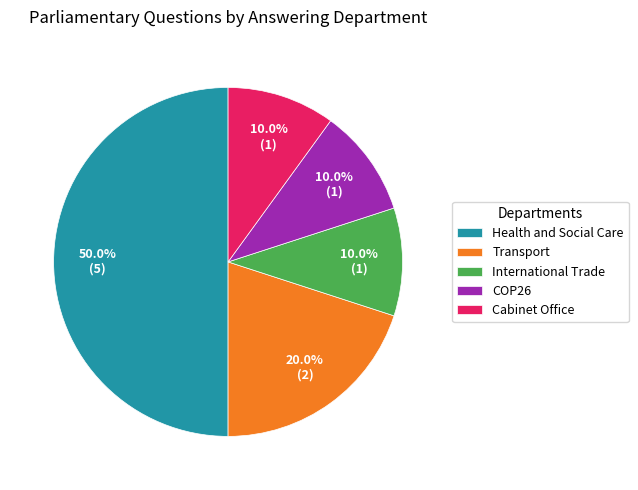

How many segments does this pie chart have?

5